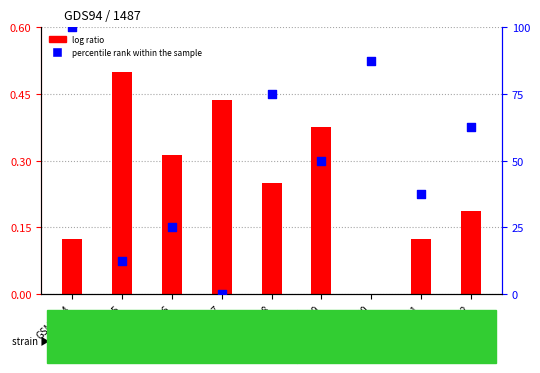

Which series has the widest spread of Y values?

percentile rank within the sample